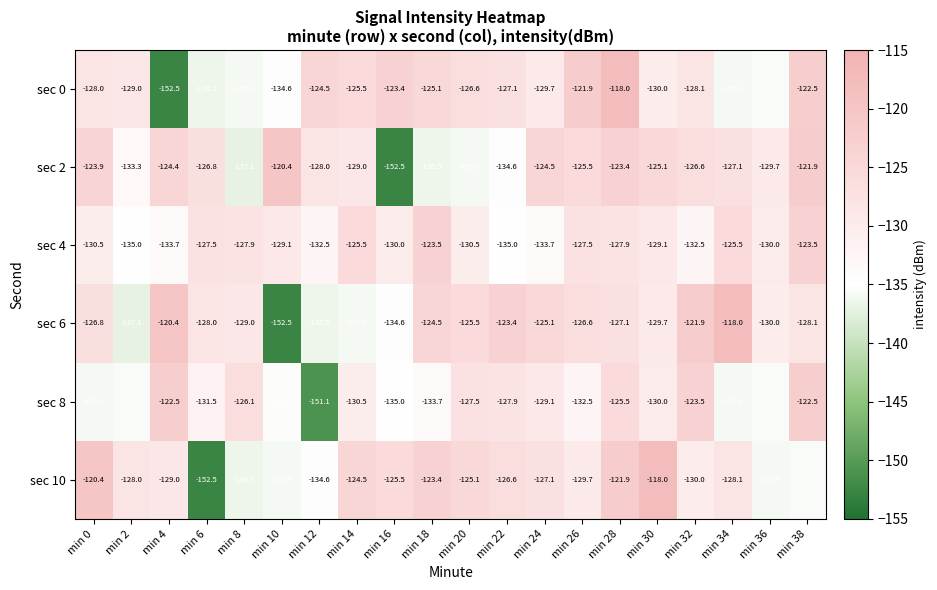

What is the sum of all sec 0 values?

-2590.3